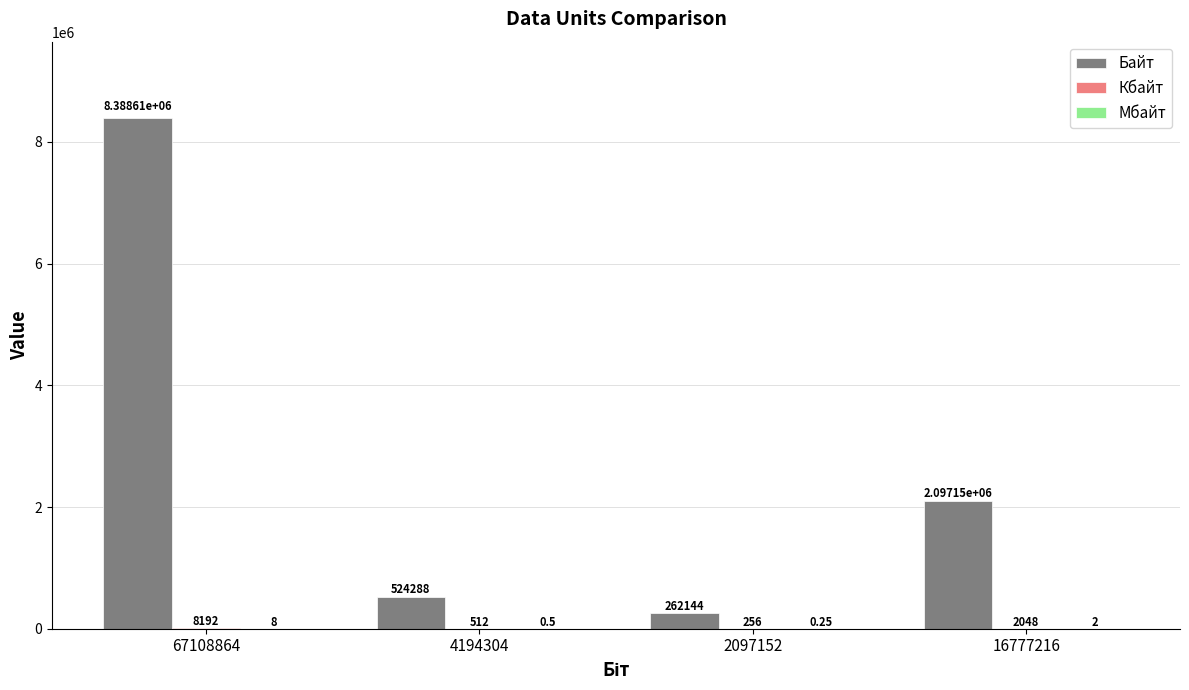

How many distinct data groups are displayed?

3